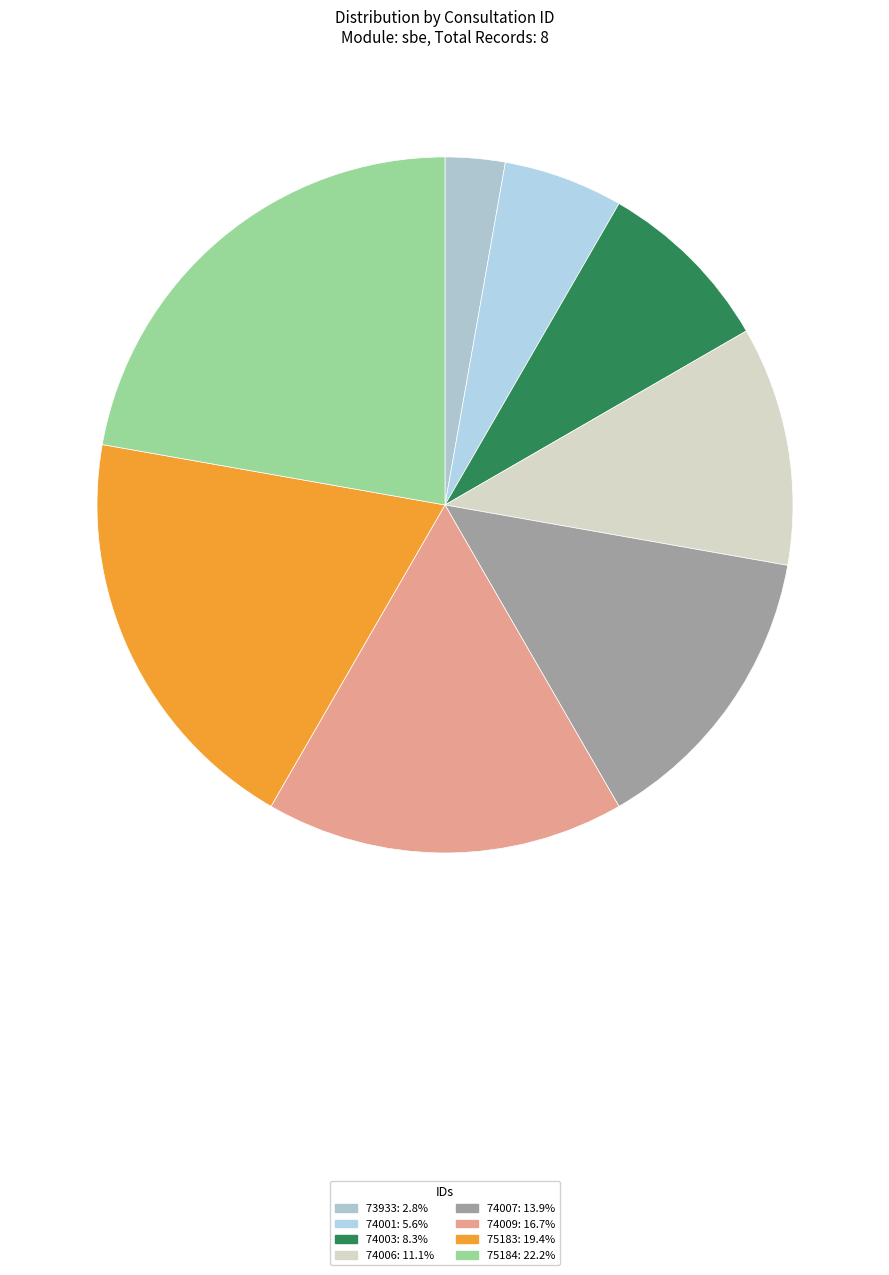

Do 74001 and 75184 together represent more than half of the pie?

No